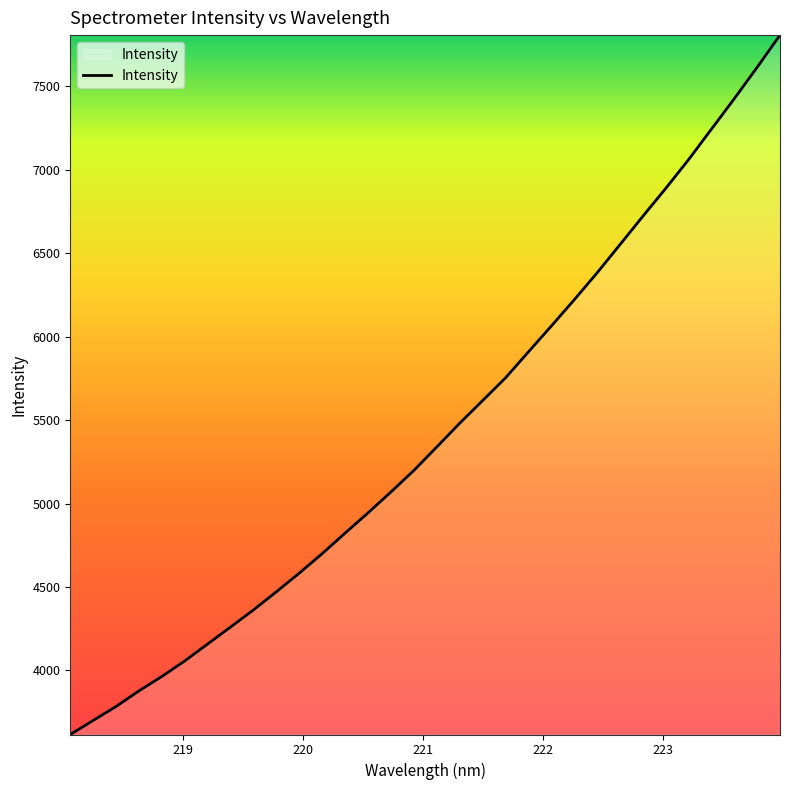

What is the difference between the maximum and minimum values?

4190.1